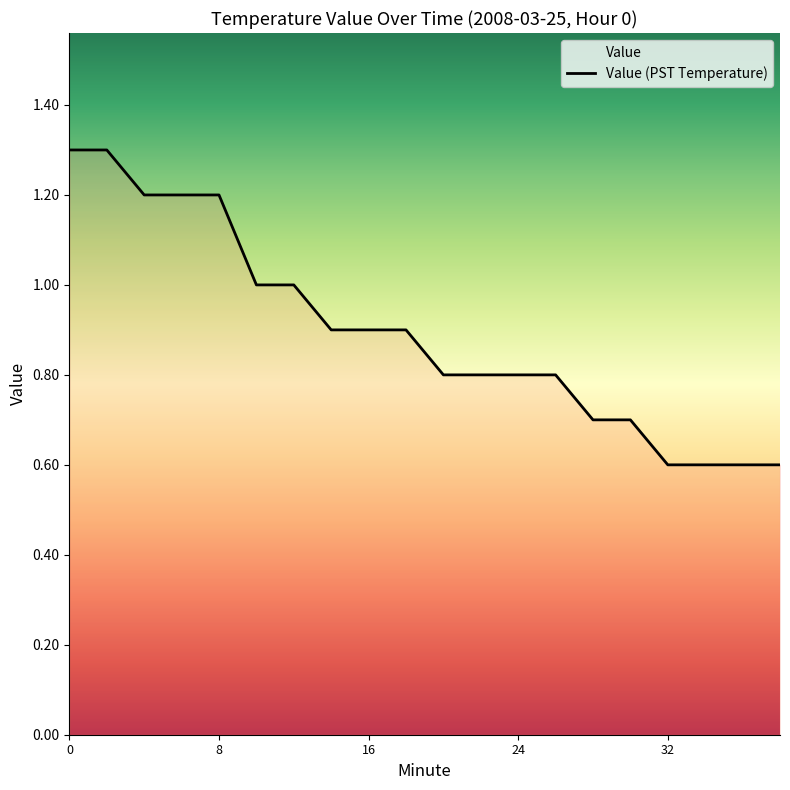

What is the difference between the maximum and minimum values?

0.7